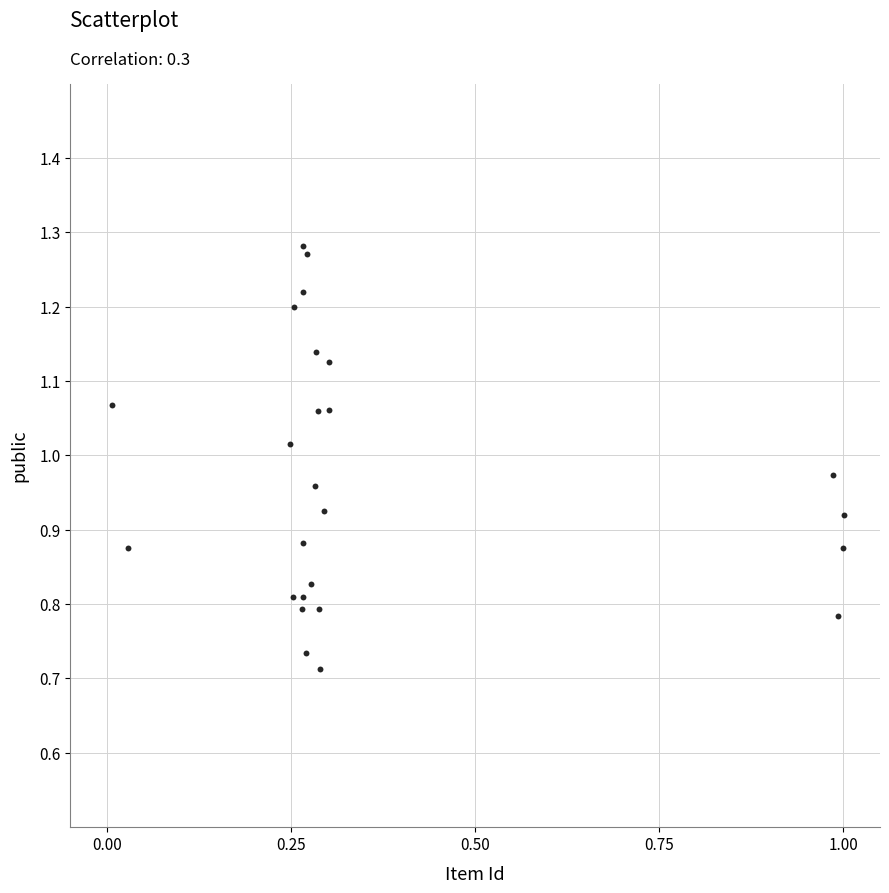

Count the number of points in this scatter plot.

25